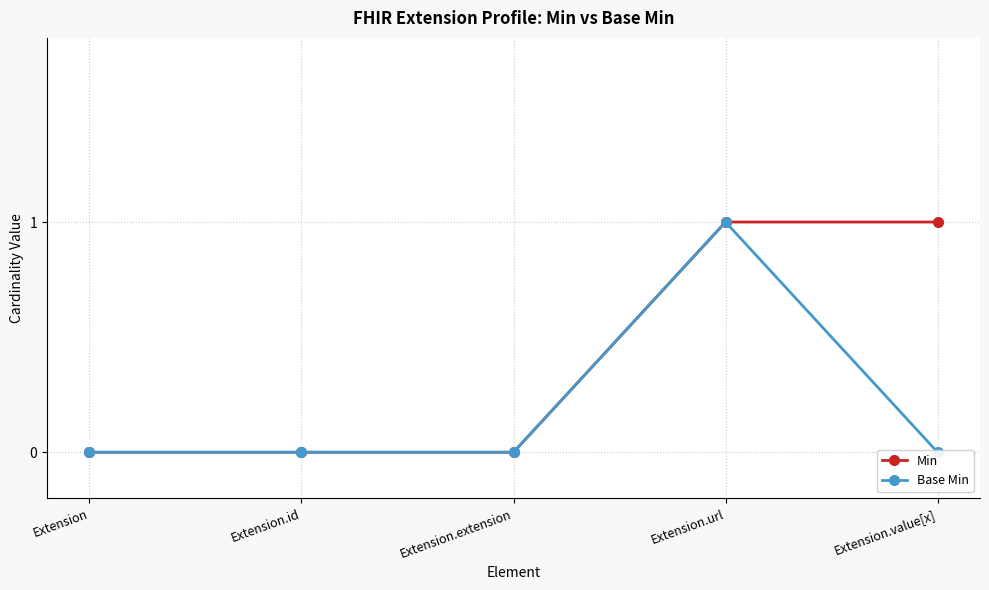

Is the value of Base Min at Extension.id greater than the value of Min at Extension.url?

No